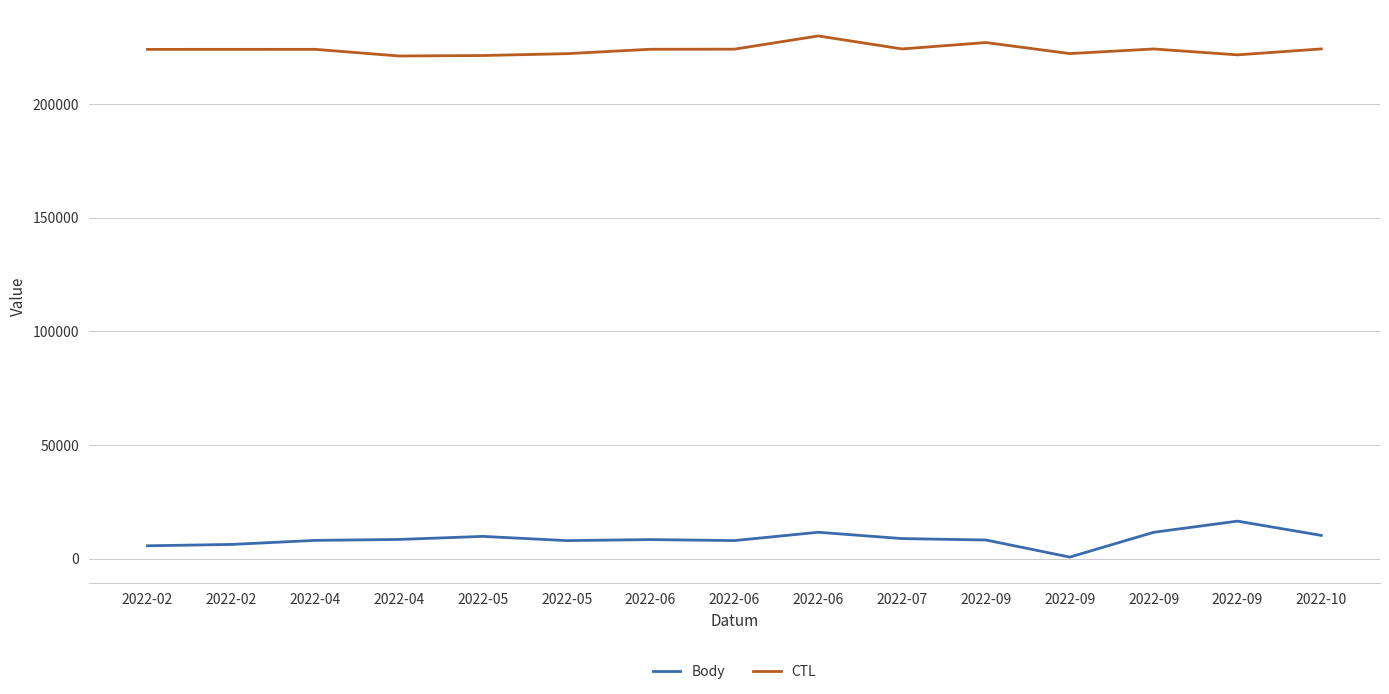

Does the chart display data point markers on the line(s)?

No